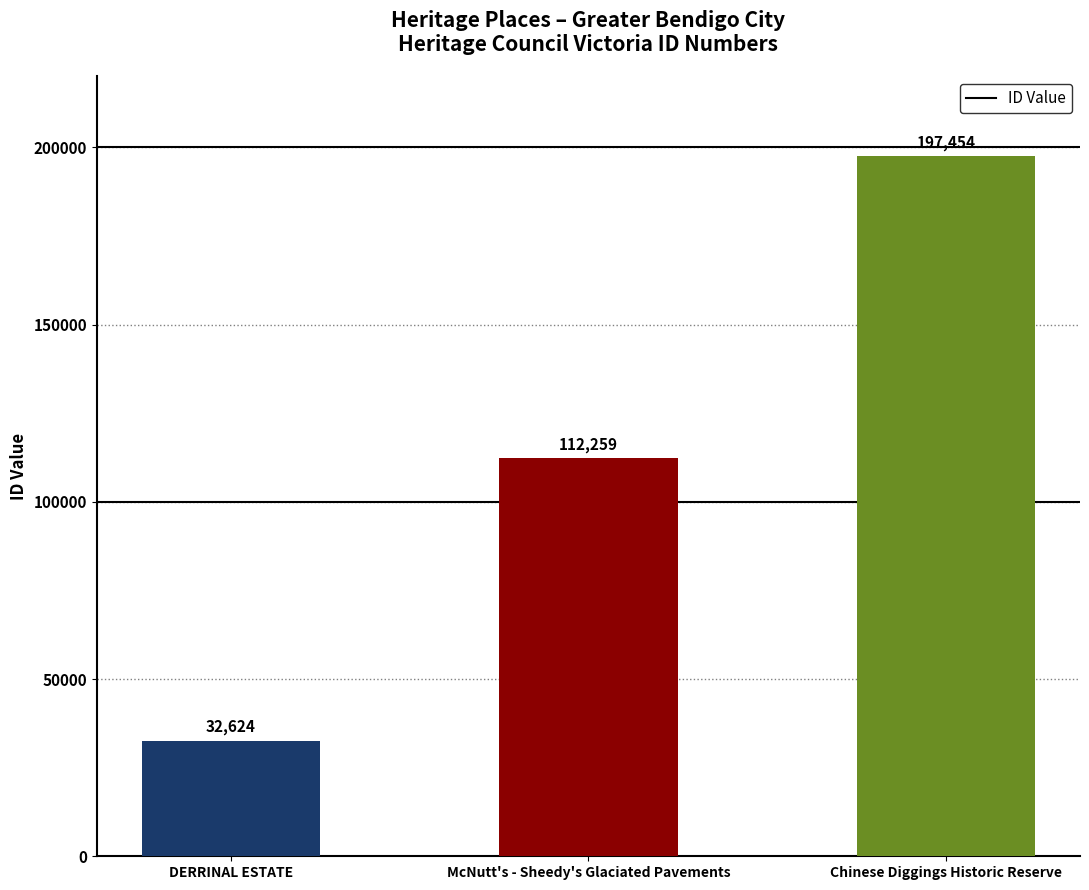

Which has a higher value, DERRINAL ESTATE or Chinese Diggings Historic Reserve?

Chinese Diggings Historic Reserve